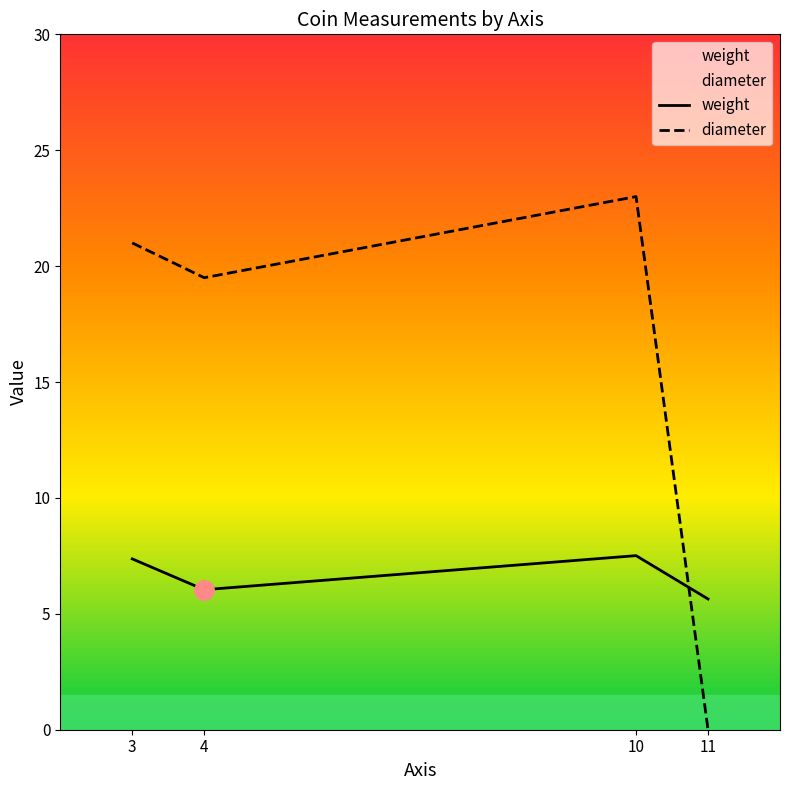

How many series are shown in this chart?

2